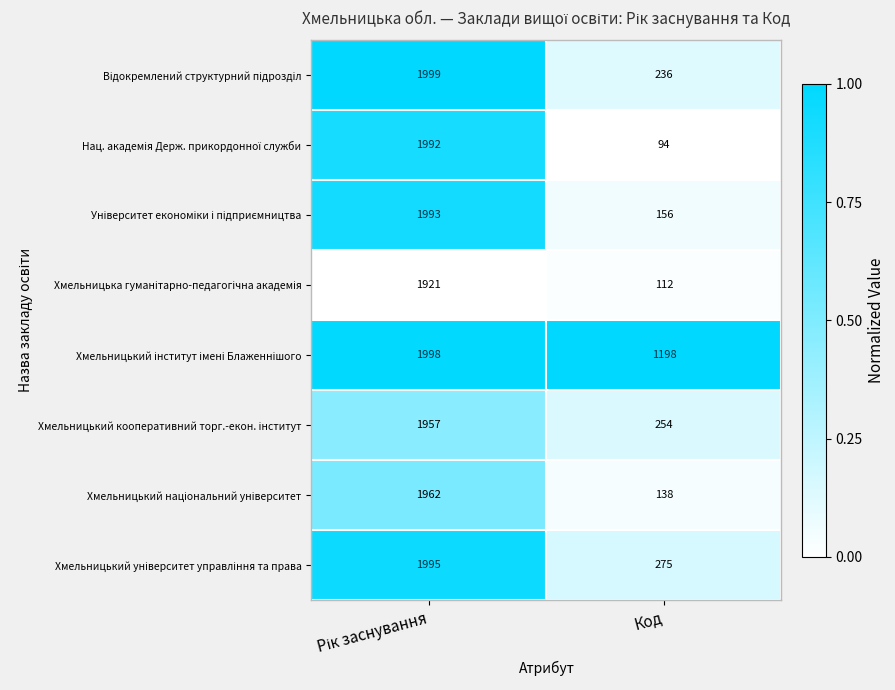

What is the smallest value displayed?

94